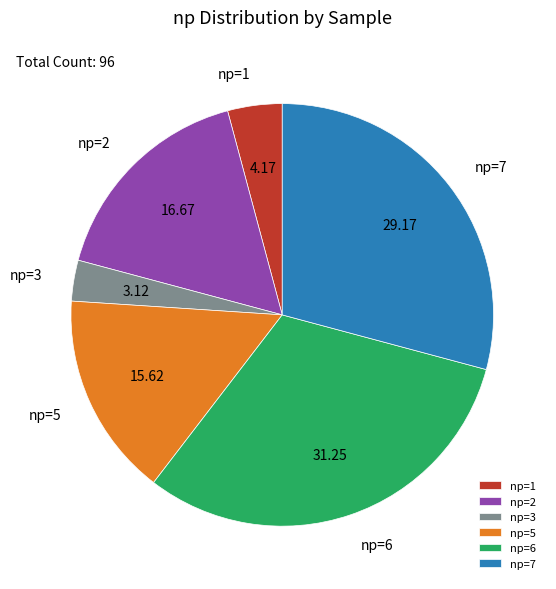

Rank the categories by value from highest to lowest.

np=6, np=7, np=2, np=5, np=1, np=3